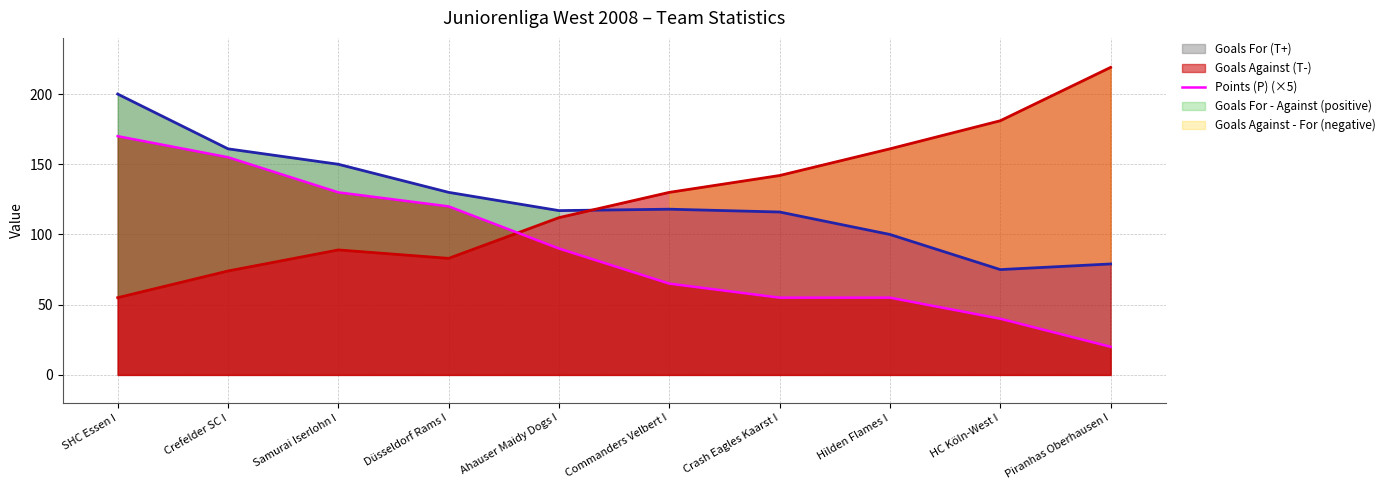

How many categories are shown in the chart?

10